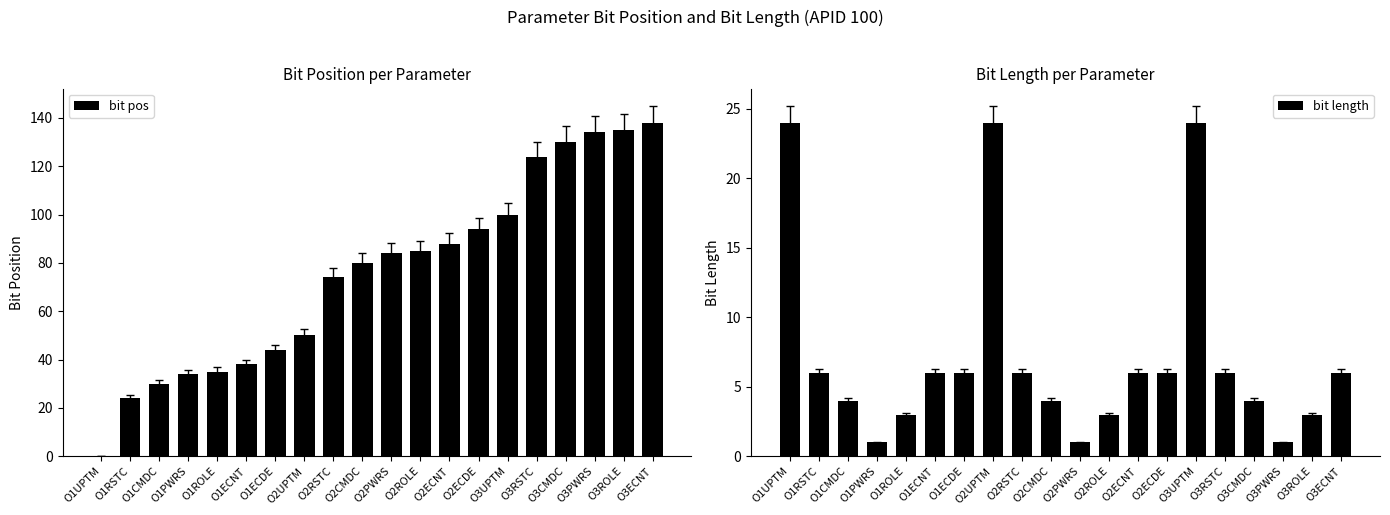

The value of bit pos at O1RSTC is 17. True or false?

False